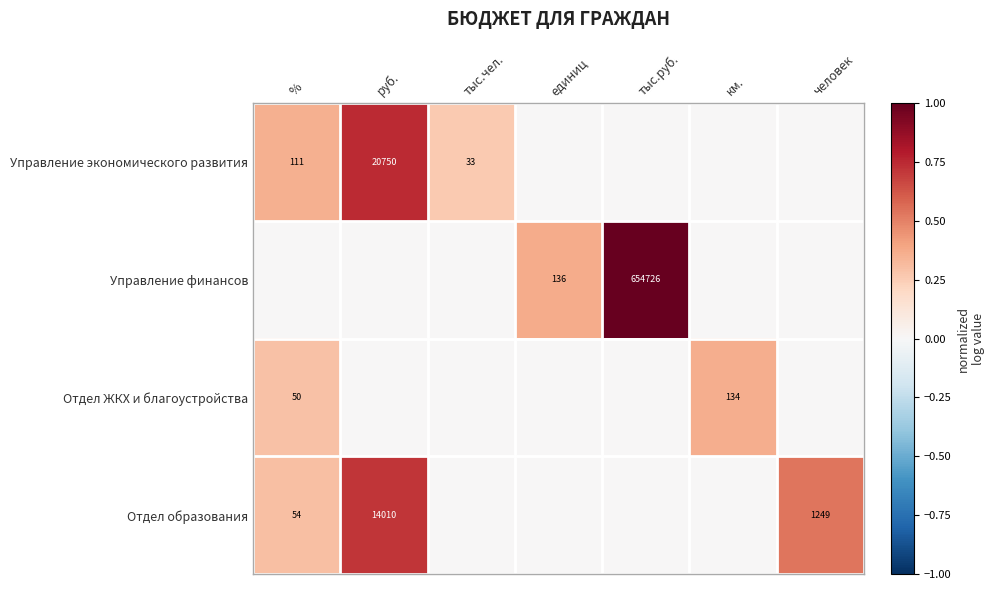

True or false: Управление экономического развития has a value of 48 at тыс.чел..

False